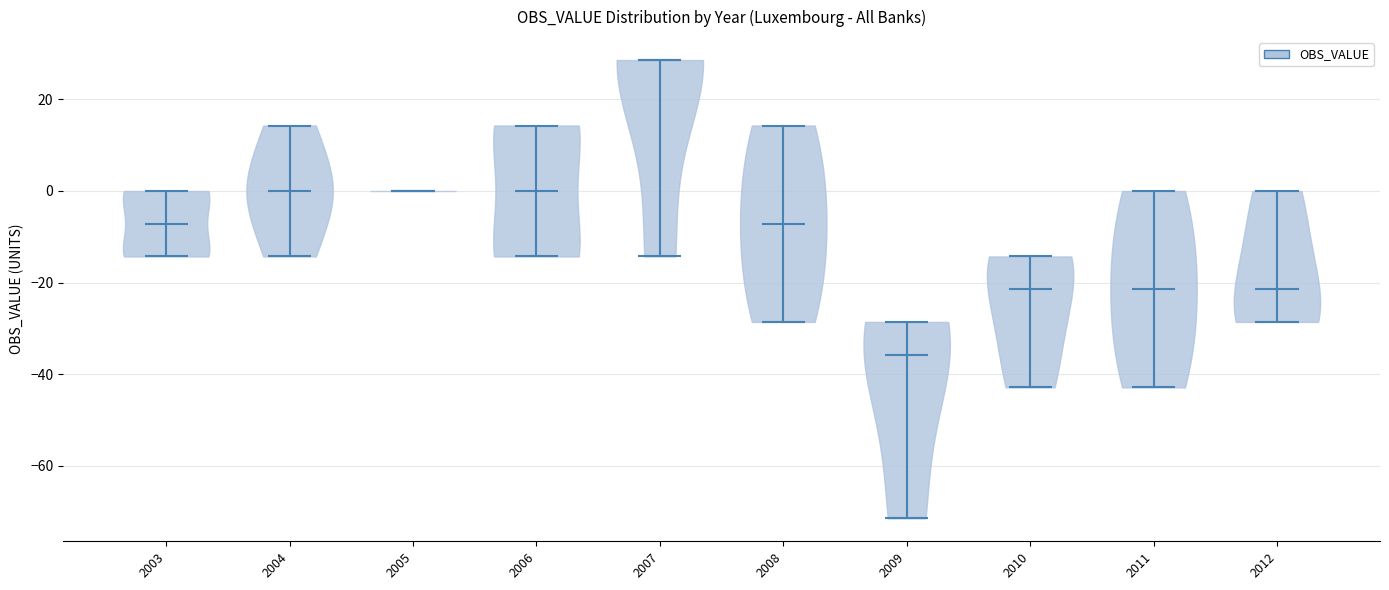

Reading left to right, read every violin against the y-axis: where its median line is, and the lowest and highest points it reaches. The values are not printed on the chart, so give them approximately, as read against the axis.

2003: median line -8, lowest point -14, highest point 0
2004: median line 0, lowest point -14, highest point 14
2005: median line 0, lowest point 0, highest point 0
2006: median line 0, lowest point -14, highest point 14
2007: median line 28, lowest point -14, highest point 28
2008: median line -8, lowest point -28, highest point 14
2009: median line -36, lowest point -72, highest point -28
2010: median line -22, lowest point -42, highest point -14
2011: median line -22, lowest point -42, highest point 0
2012: median line -22, lowest point -28, highest point 0